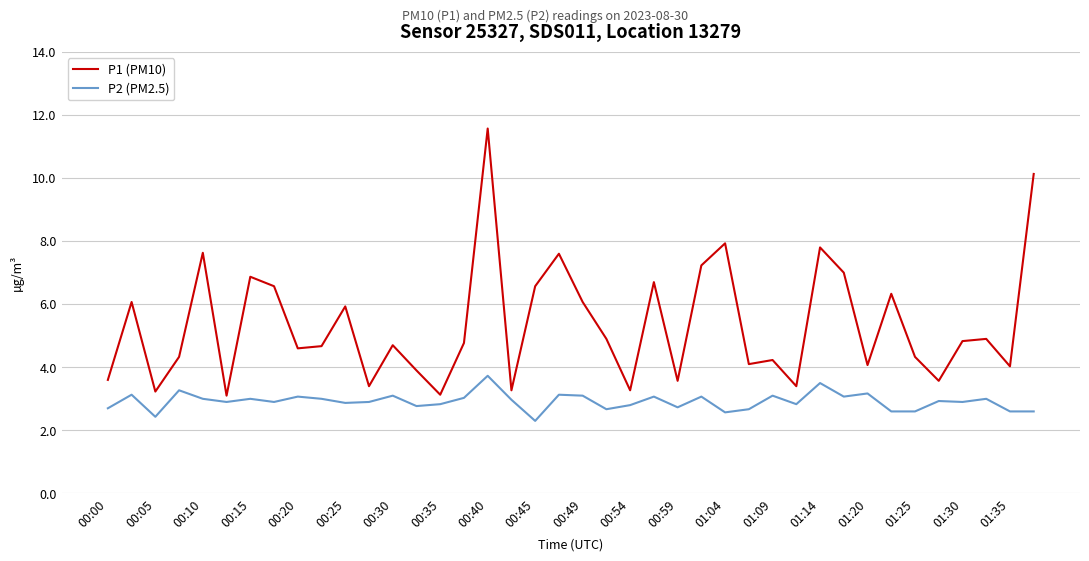

What is the difference between the maximum and minimum values in the P2 (PM2.5) series?

1.4